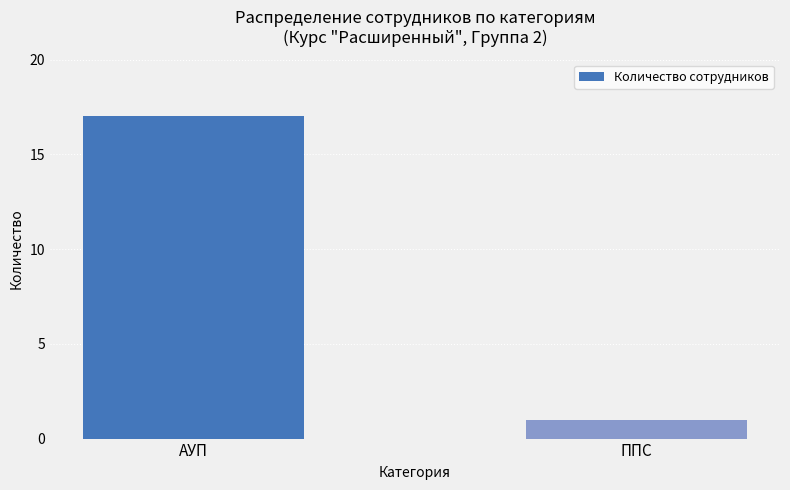

What is the label of the 2nd bar from the left?

ППС